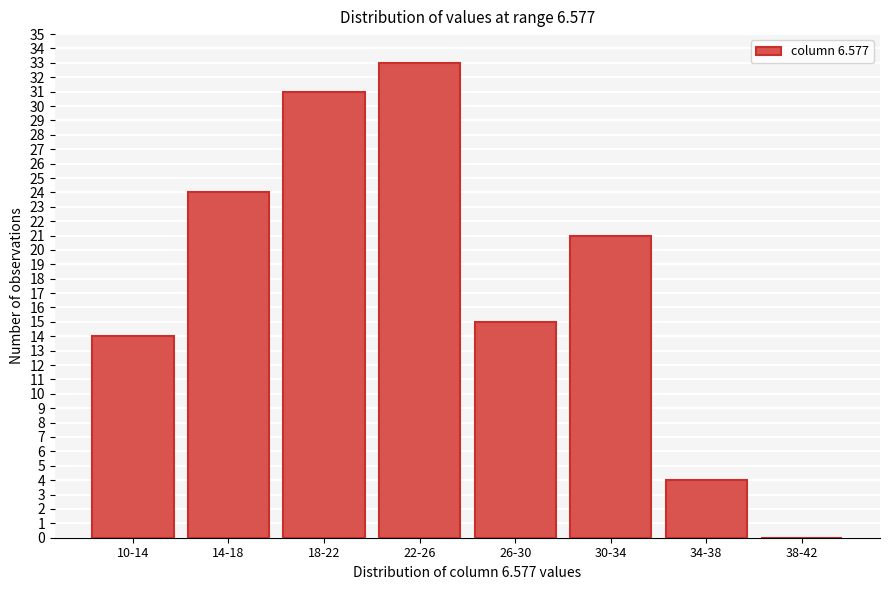

Reading right to left, extract all data points from this chart.

38-42=0	34-38=4	30-34=21	26-30=15	22-26=33	18-22=31	14-18=24	10-14=14